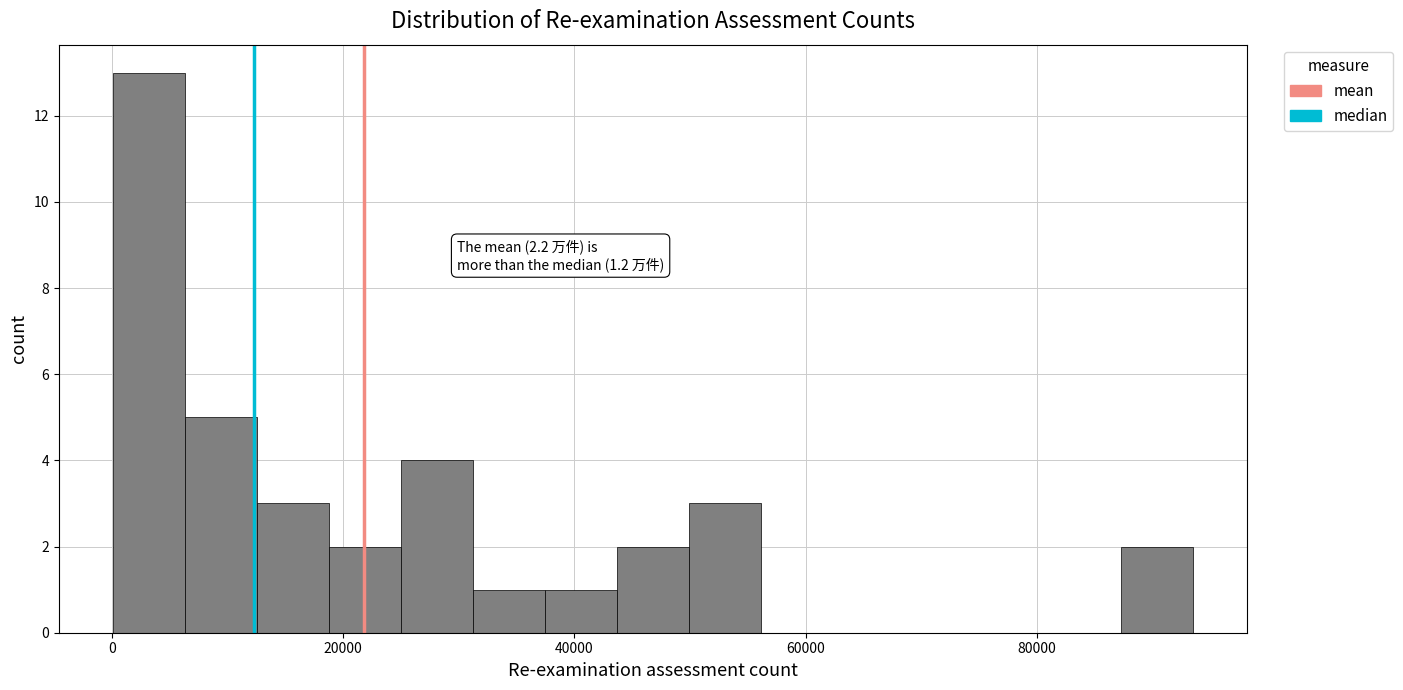

Around what value on the x-axis is the tallest bar? Give the approximate position of its centre, as read against the axis.

4000